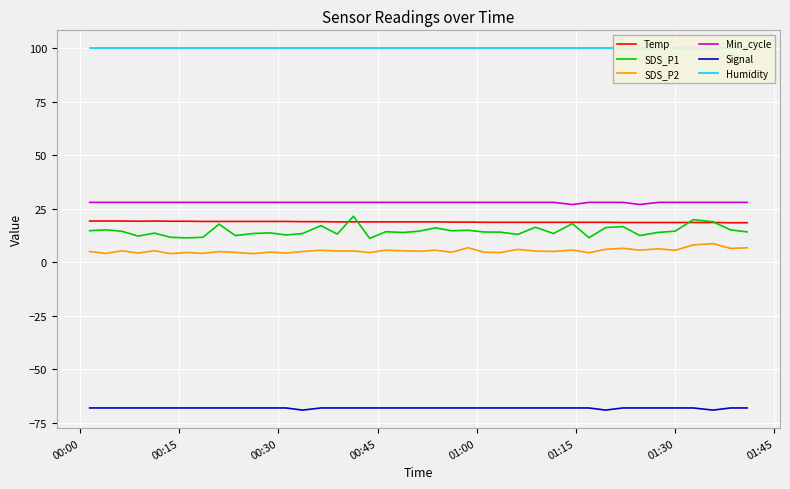

True or false: Temp and Min_cycle cross at least once.

False